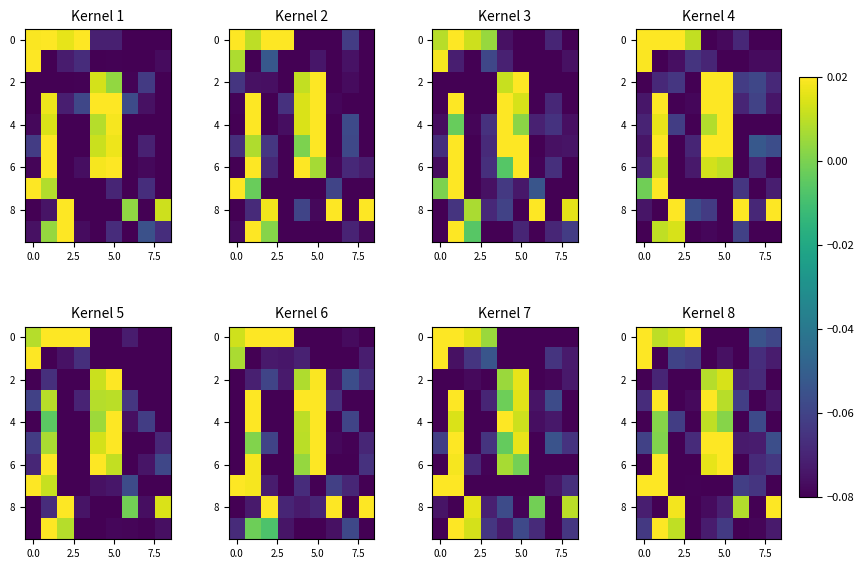

How many values in 6 are above zero?

3